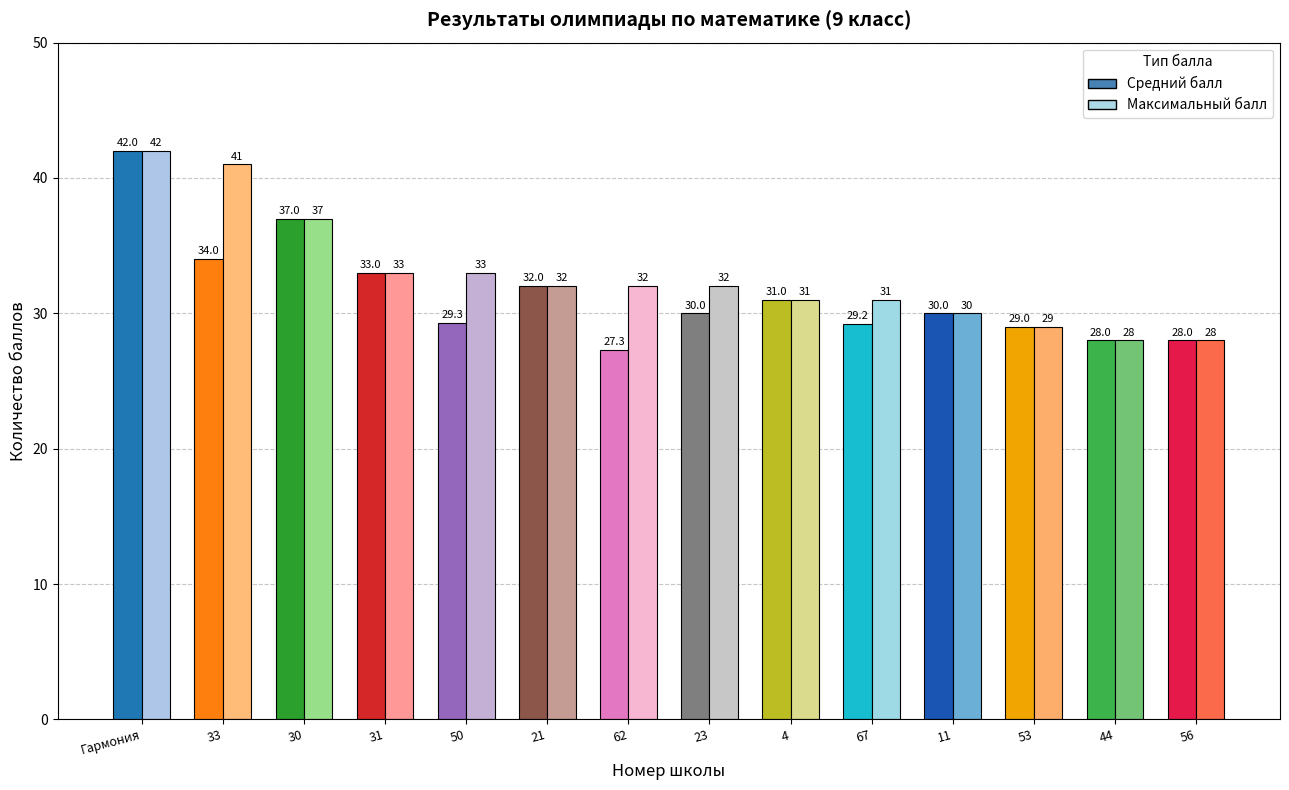

How many bars are there in total?

28